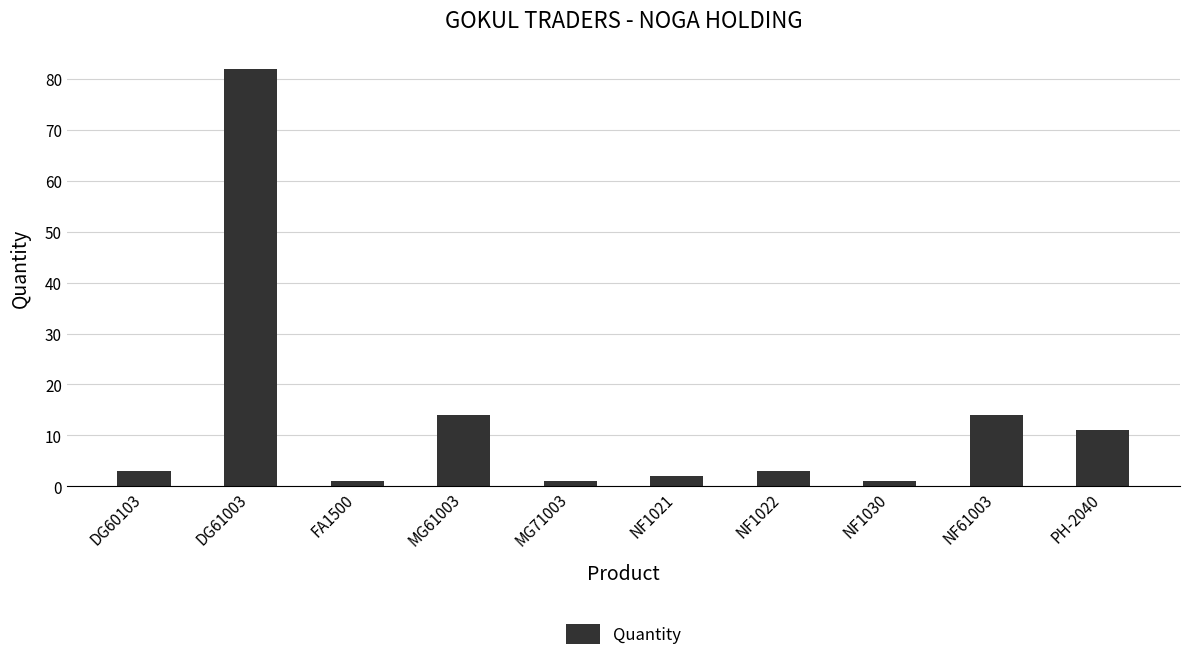

What is the ratio of the value at NF61003 to the value at NF1022?

4.7